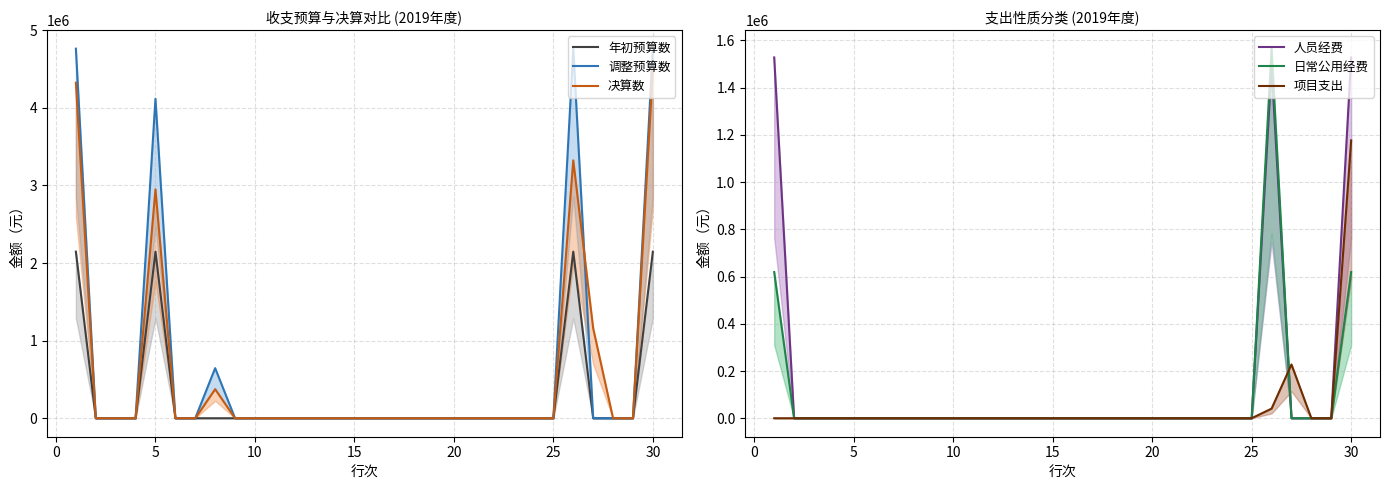

At how many categories does at least one series exceed 1324890?

4